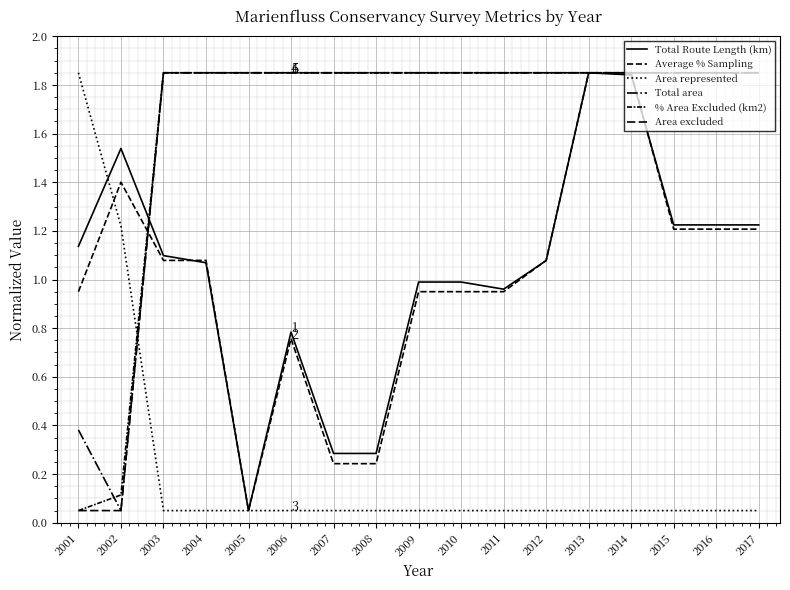

Reading left to right, list all the values displayed in this chart.

Total Route Length (km): 2001=1.1	2002=1.5	2003=1.1	2004=1.1	2005=0.1	2006=0.8	2007=0.3	2008=0.3	2009=1.0	2010=1.0	2011=1.0	2012=1.1	2013=1.9	2014=1.8	2015=1.2	2016=1.2	2017=1.2
Average % Sampling: 2001=1.0	2002=1.4	2003=1.1	2004=1.1	2005=0.1	2006=0.8	2007=0.2	2008=0.2	2009=1.0	2010=1.0	2011=1.0	2012=1.1	2013=1.9	2014=1.9	2015=1.2	2016=1.2	2017=1.2
Area represented: 2001=1.9	2002=1.2	2003=0.1	2004=0.1	2005=0.1	2006=0.1	2007=0.1	2008=0.1	2009=0.1	2010=0.1	2011=0.1	2012=0.1	2013=0.1	2014=0.1	2015=0.1	2016=0.1	2017=0.1
Total area: 2001=0.4	2002=0.1	2003=1.9	2004=1.9	2005=1.9	2006=1.9	2007=1.9	2008=1.9	2009=1.9	2010=1.9	2011=1.9	2012=1.9	2013=1.9	2014=1.9	2015=1.9	2016=1.9	2017=1.9
% Area Excluded (km2): 2001=0.1	2002=0.1	2003=1.9	2004=1.9	2005=1.9	2006=1.9	2007=1.9	2008=1.9	2009=1.9	2010=1.9	2011=1.9	2012=1.9	2013=1.9	2014=1.9	2015=1.9	2016=1.9	2017=1.9
Area excluded: 2001=0.1	2002=0.1	2003=1.9	2004=1.9	2005=1.9	2006=1.9	2007=1.9	2008=1.9	2009=1.9	2010=1.9	2011=1.9	2012=1.9	2013=1.9	2014=1.9	2015=1.9	2016=1.9	2017=1.9